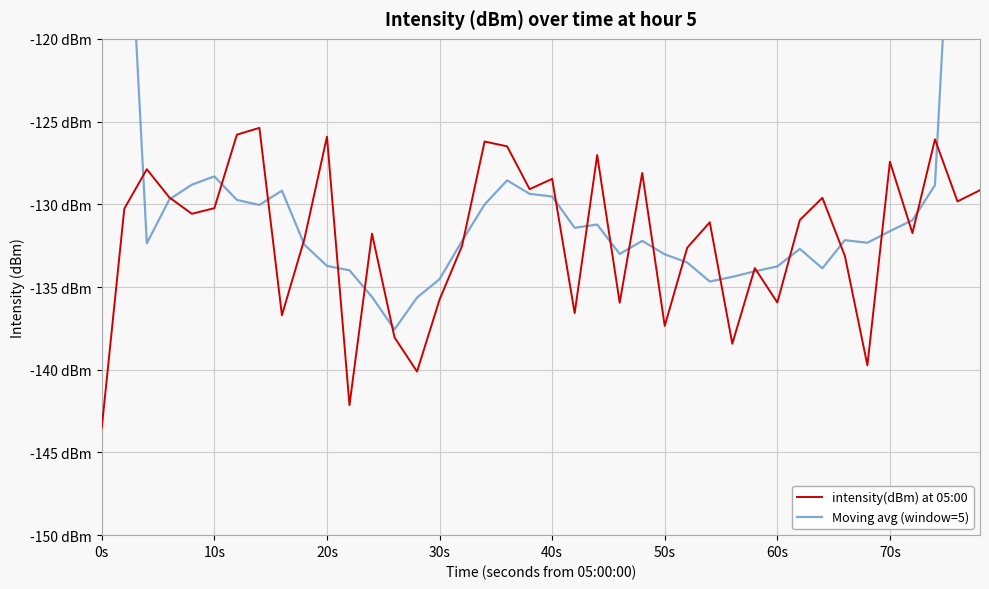

What is the difference between the maximum and second lowest values in the Moving avg (window=5) series?

58.6